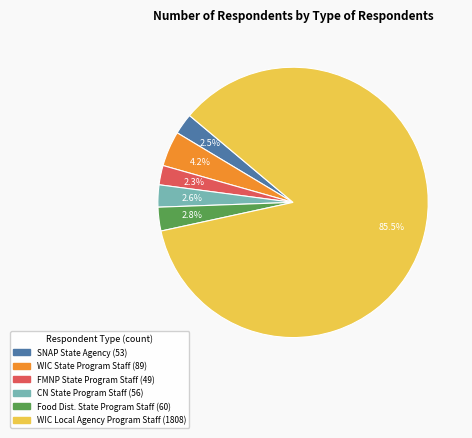

To the nearest percent, what is the difference between the largest and smallest slice percentages?

83%